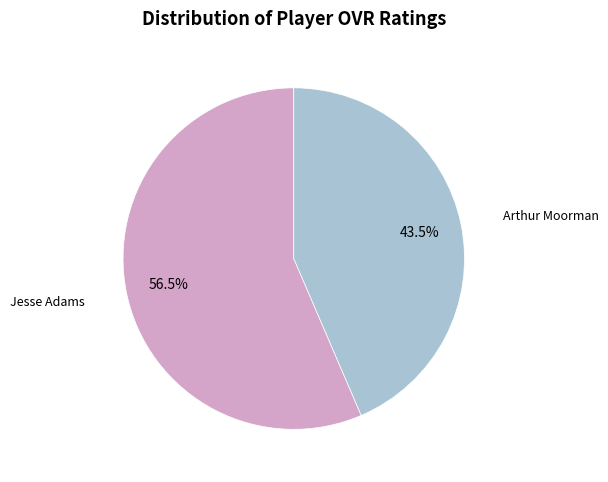

Is it true that Arthur Moorman is 35% of the pie?

False